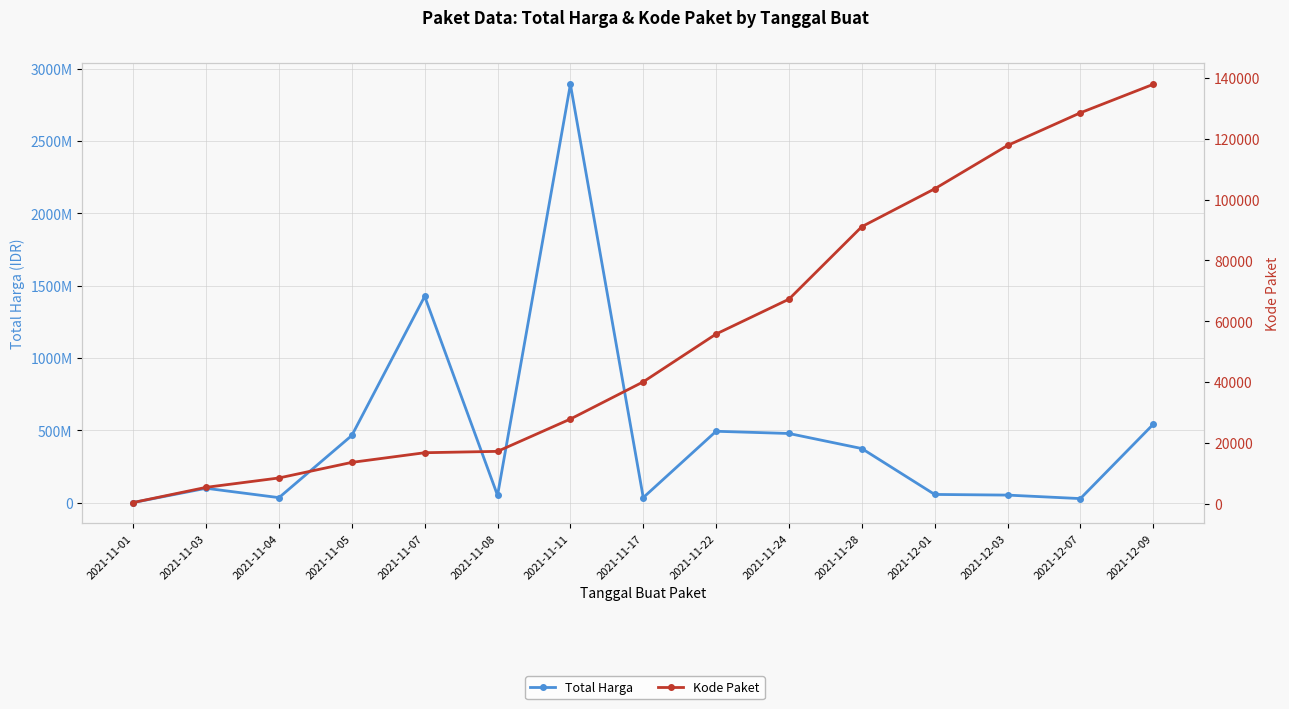

At which label is Kode Paket closest to 69170?

2021-11-24